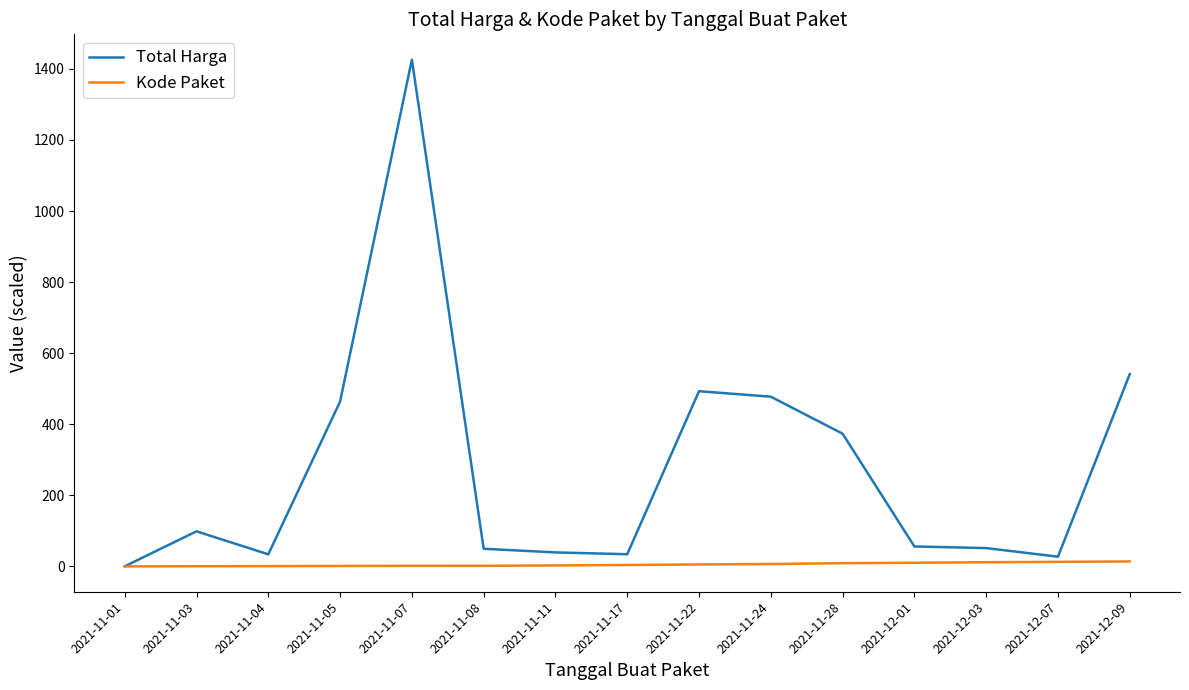

What is the sum of all Kode Paket values?

83.4